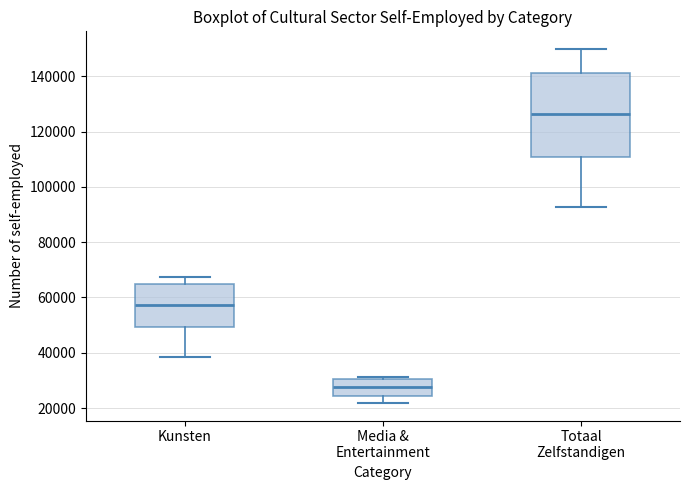

Which box has the lowest median line?

Media & Entertainment